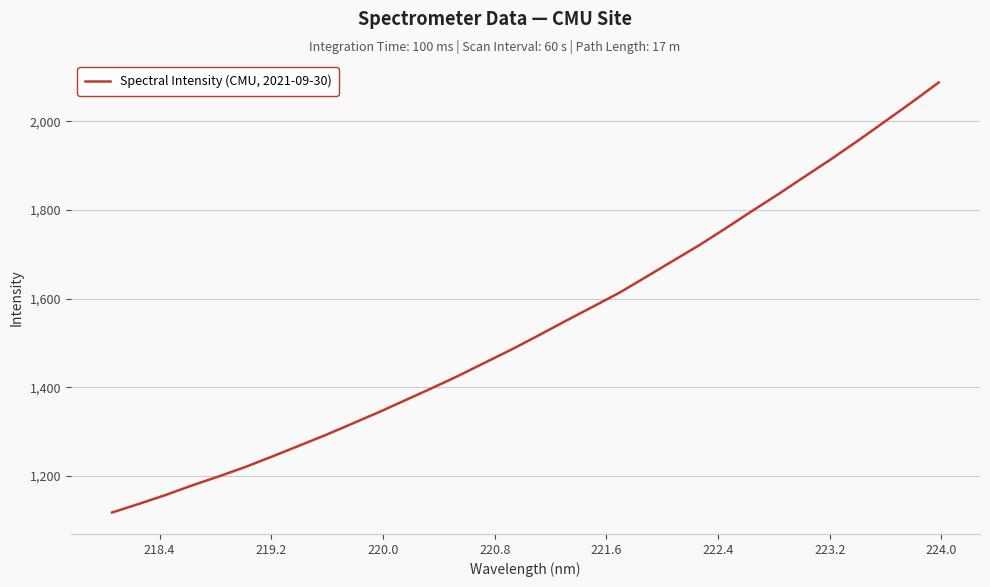

What is the smallest value displayed?

1117.8